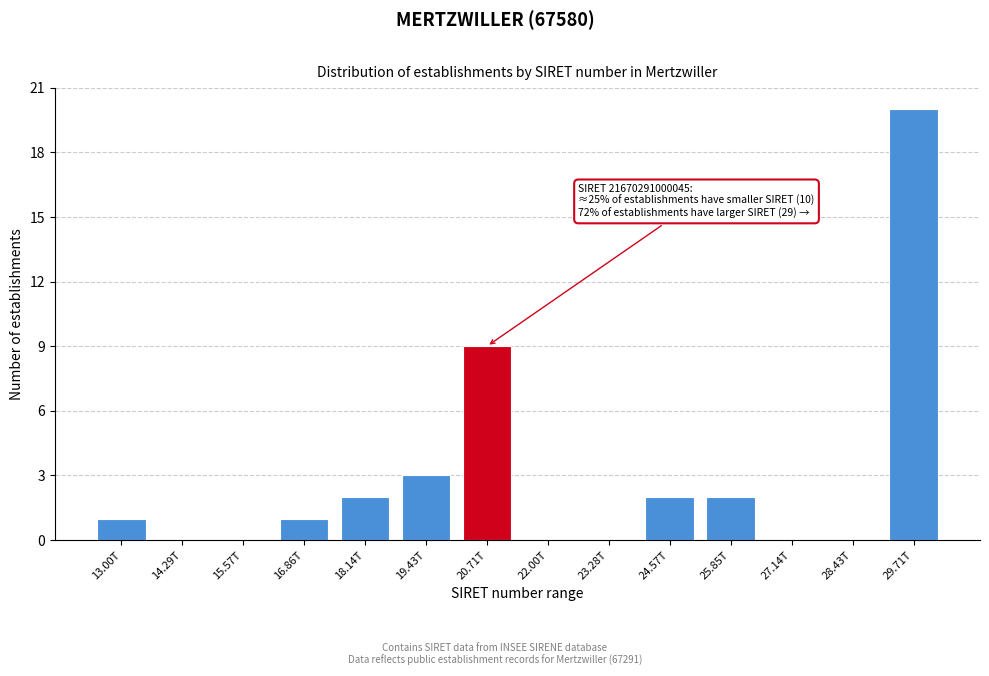

Reading left to right, what are all the values shown in this chart?

13.00T=1	14.29T=0	15.57T=0	16.86T=1	18.14T=2	19.43T=3	20.71T=9	22.00T=0	23.28T=0	24.57T=2	25.85T=2	27.14T=0	28.43T=0	29.71T=20